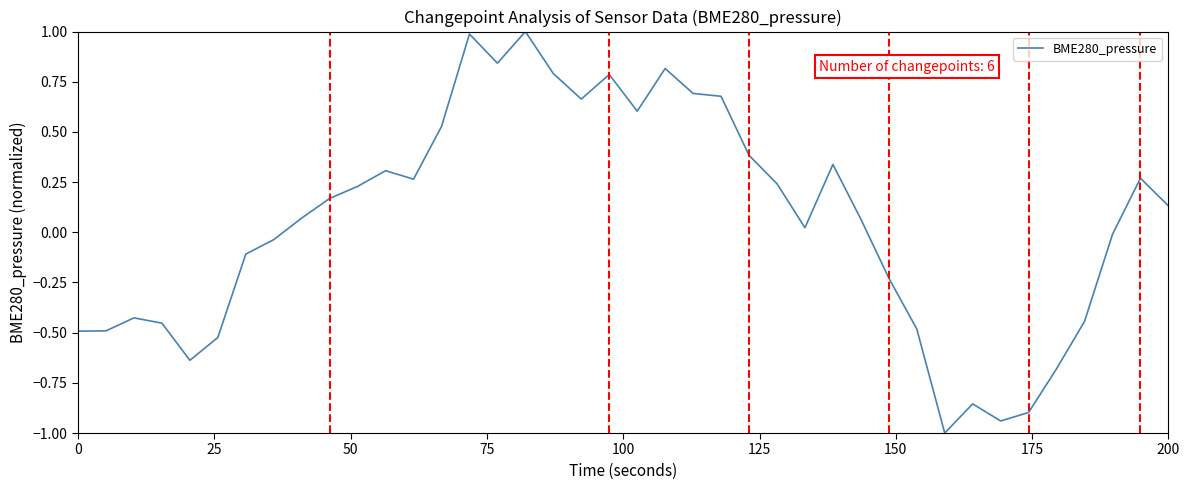

What is the maximum value shown in the chart?

1.0